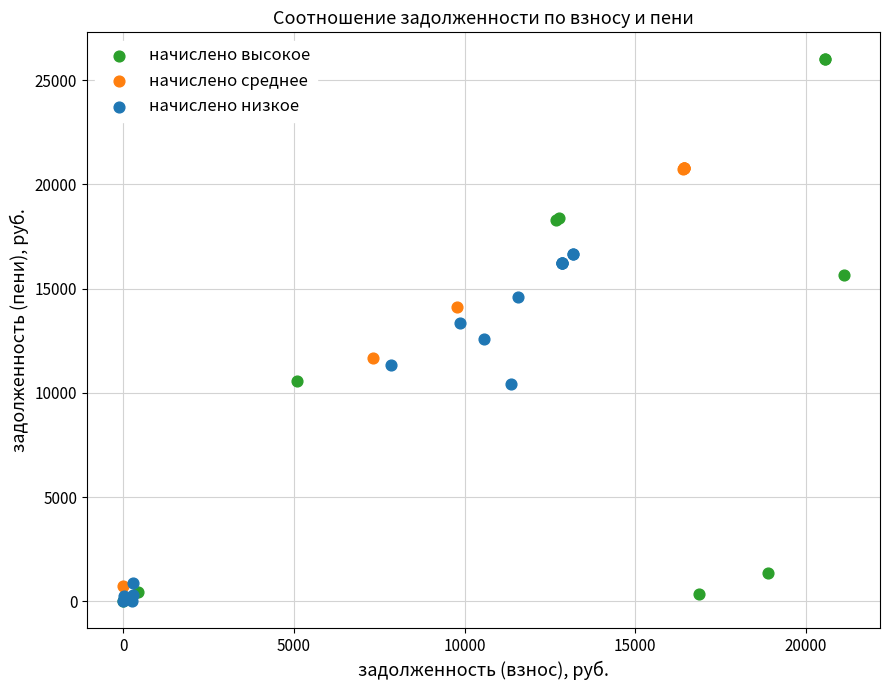

What are all the series names shown in the legend?

начислено высокое, начислено среднее, начислено низкое